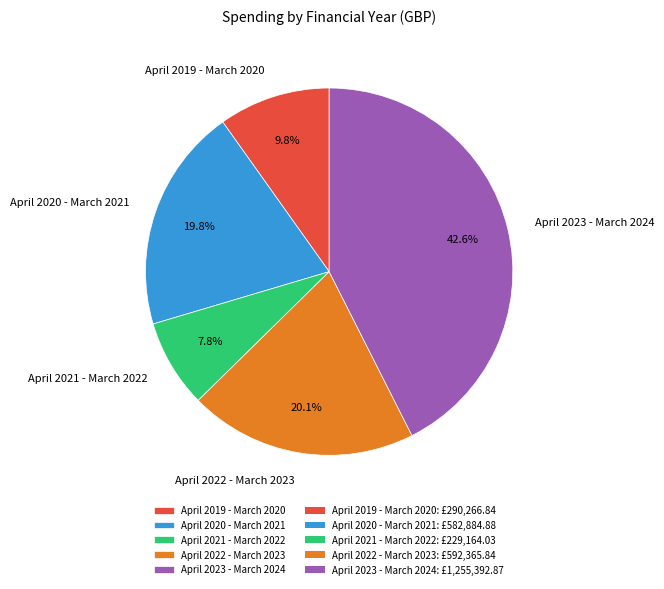

Does April 2023 - March 2024 represent more than half of the total?

No